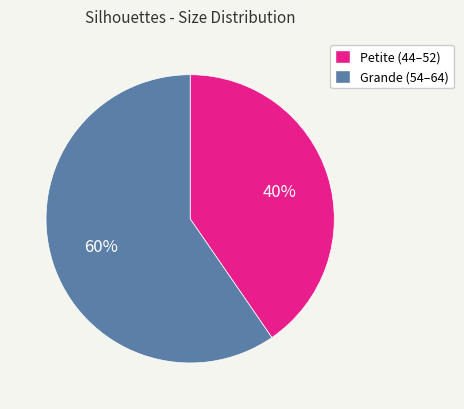

To the nearest percent, what is the average slice percentage?

50%